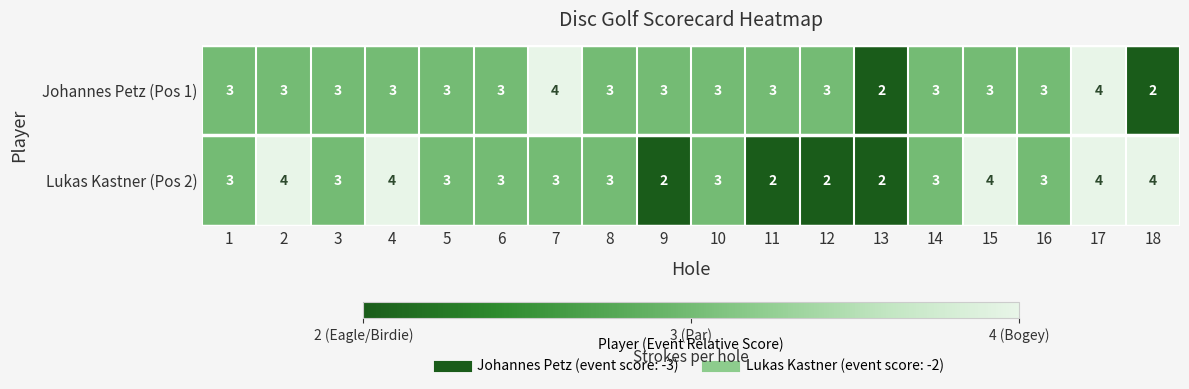

Which series changed the most between 2 and 16?

Lukas Kastner (Pos 2)